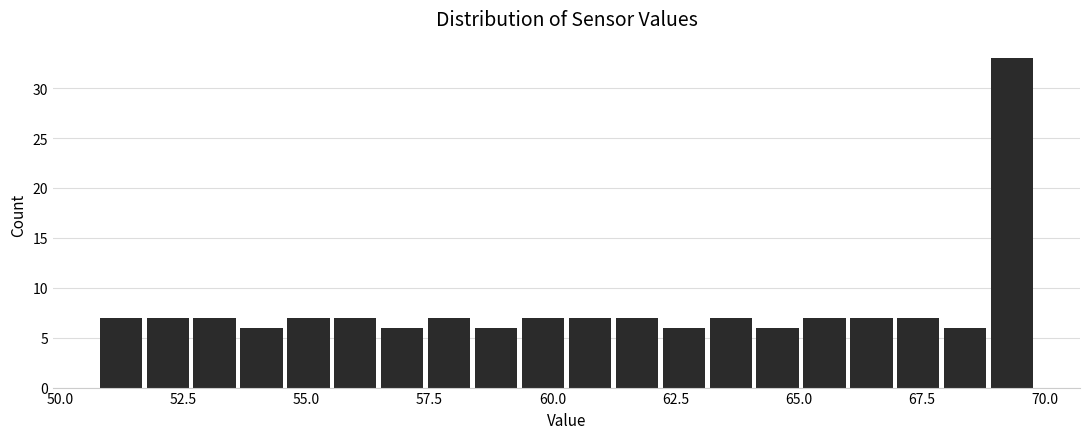

Read against the x-axis, roughly where is the centre of the tallest bar?

69.5